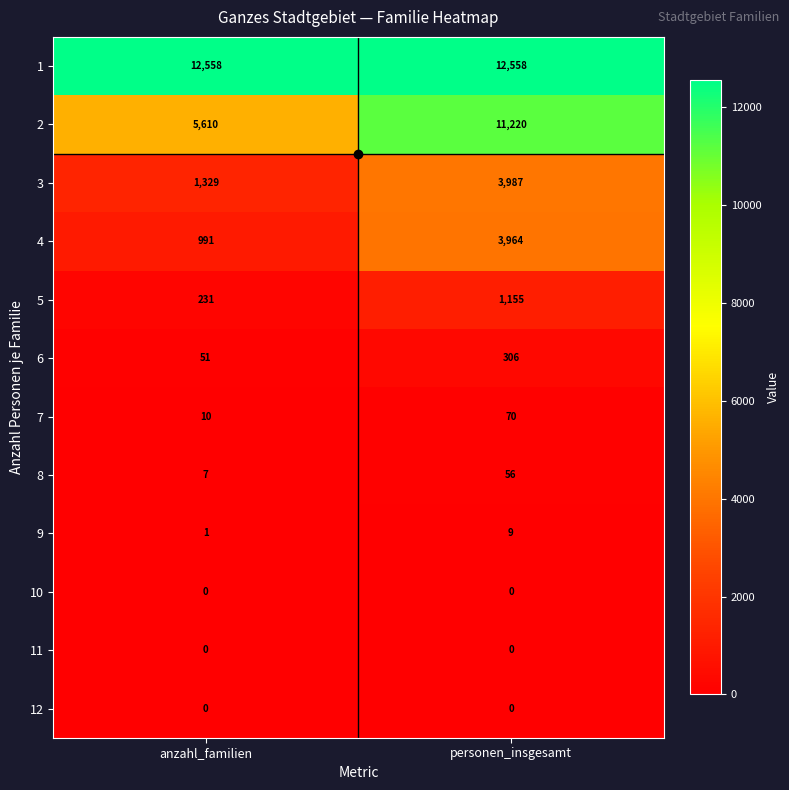

What is the difference between the highest and lowest values at anzahl_familien?

12558